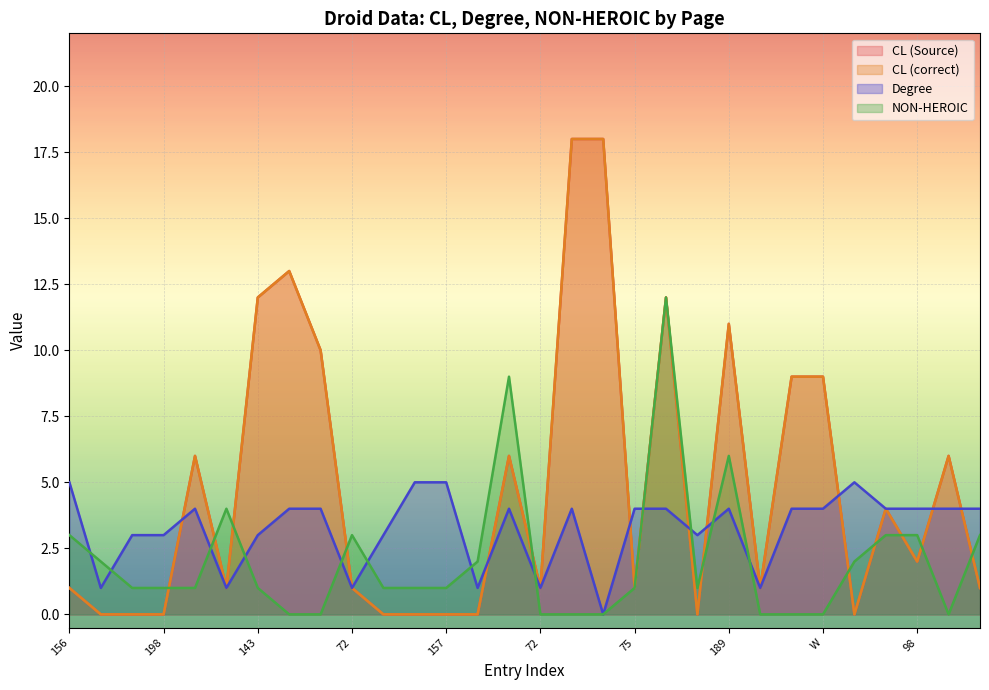

How many lines are shown in the chart?

4